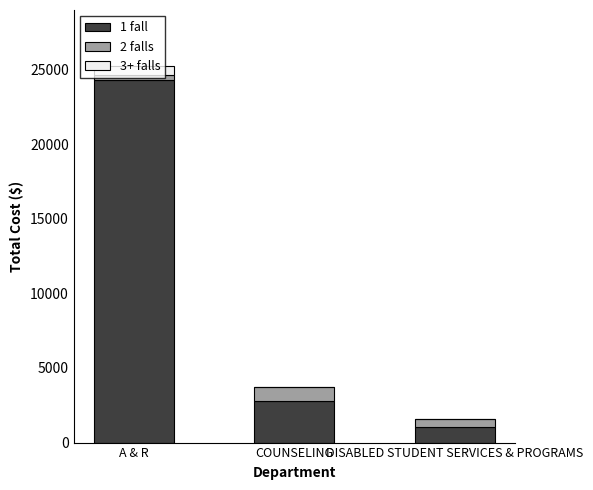

The 1 fall series shows 43495.1 at A & R. True or false?

False